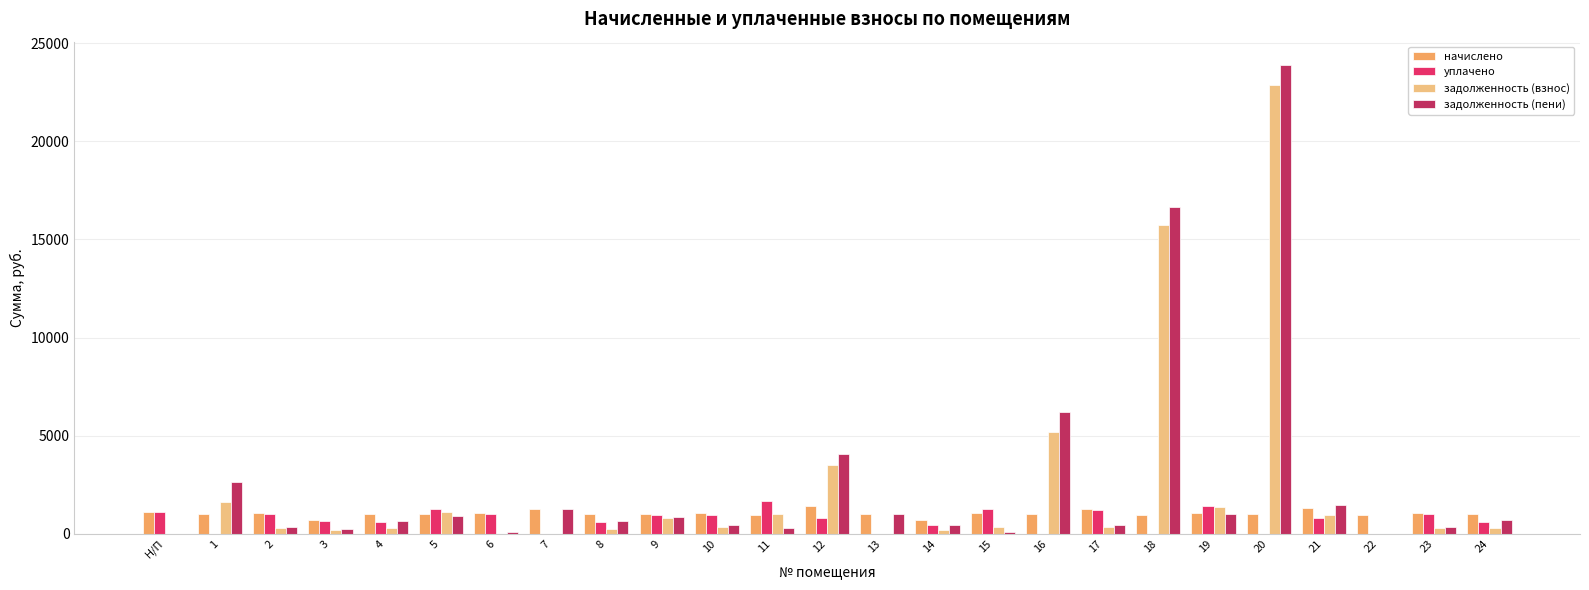

How many series are shown in this chart?

4